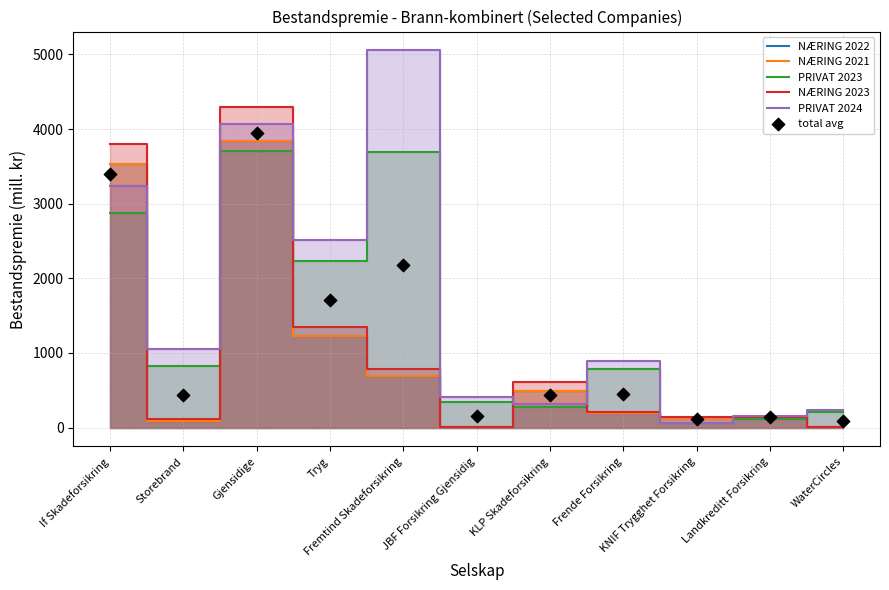

At how many categories does at least one series exceed 2133?

4